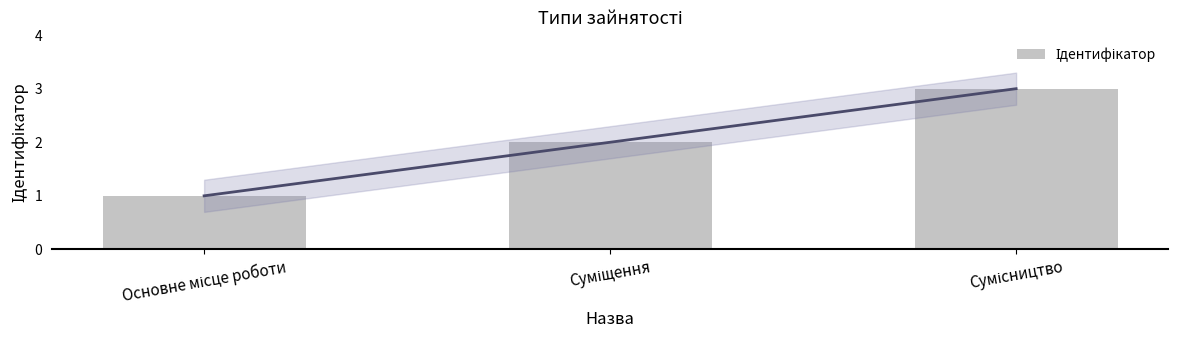

Are the bars grouped side by side (vs. stacked)?

No